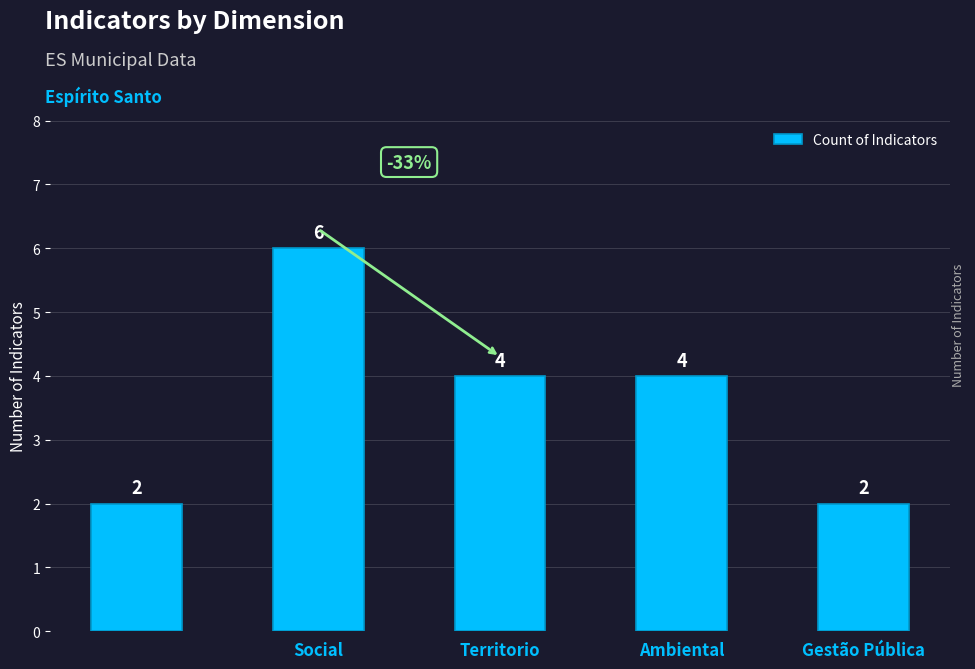

What is the maximum value shown in the chart?

6